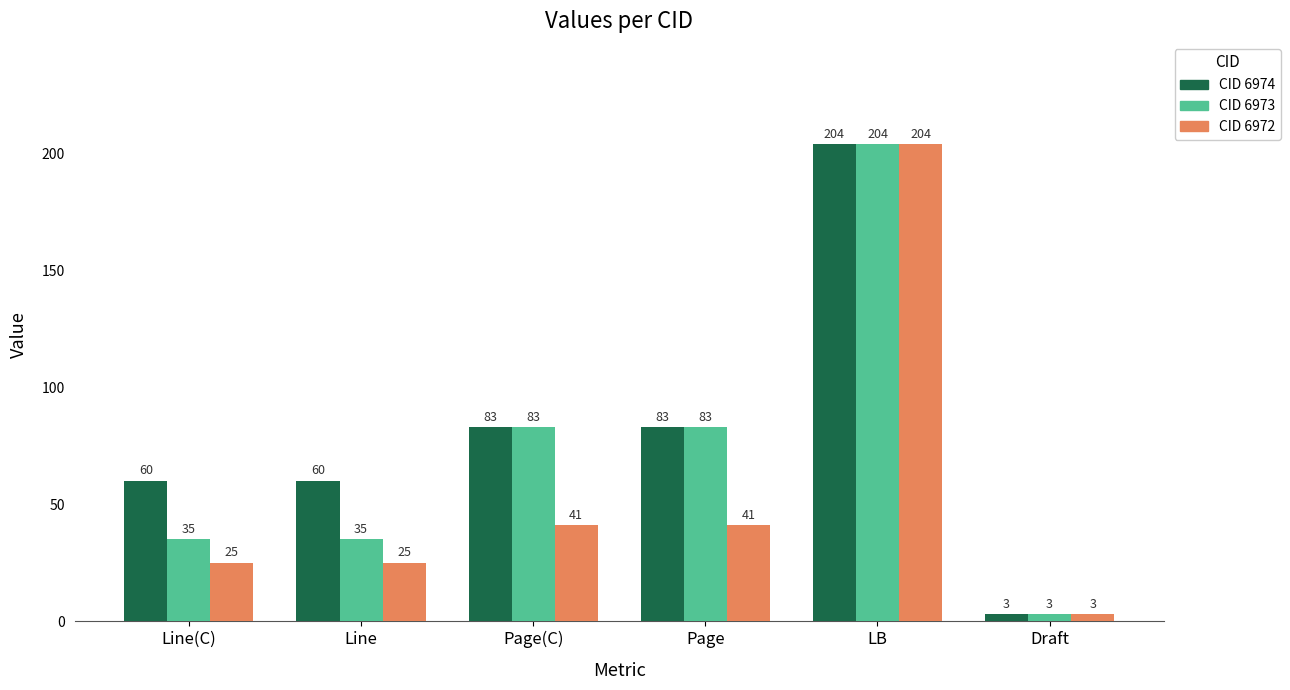

Which label corresponds to the largest value in the chart?

LB